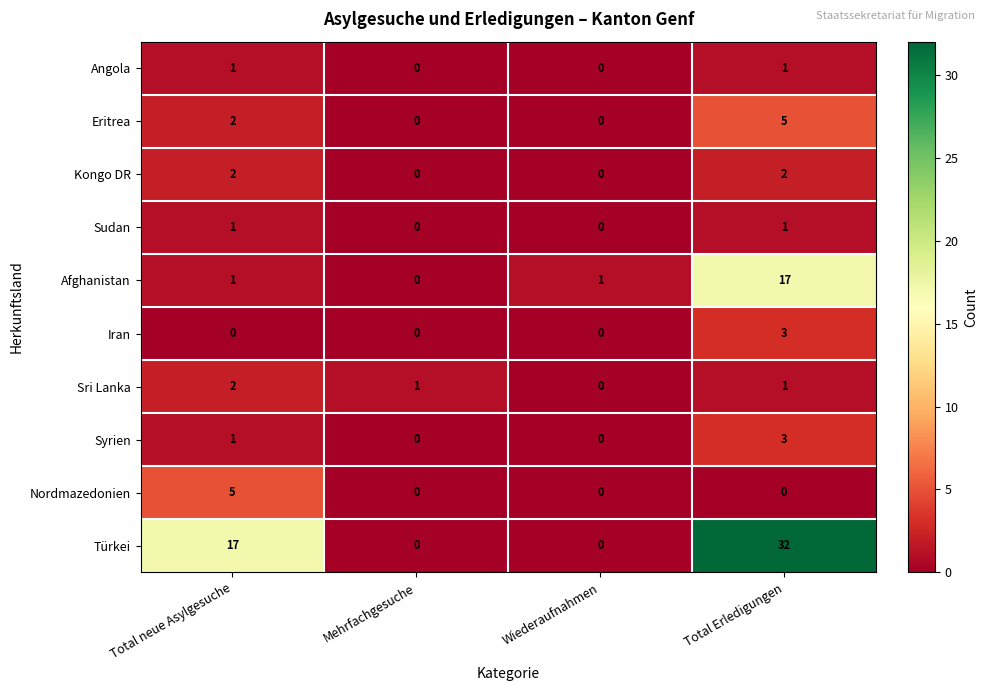

Which series has the largest total across all categories?

Türkei